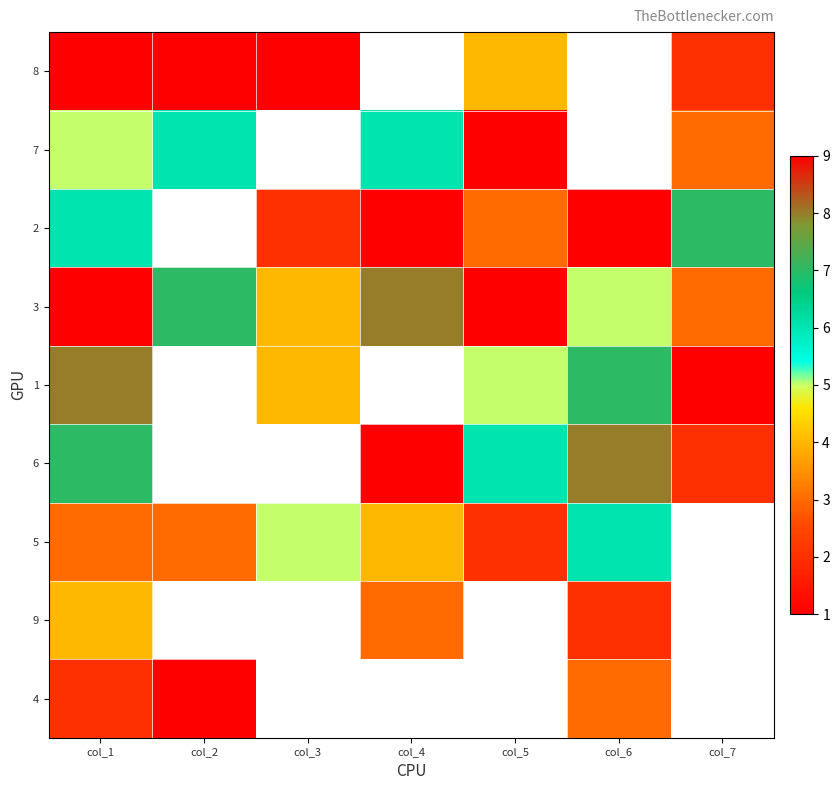

Count the number of data series in this chart.

9